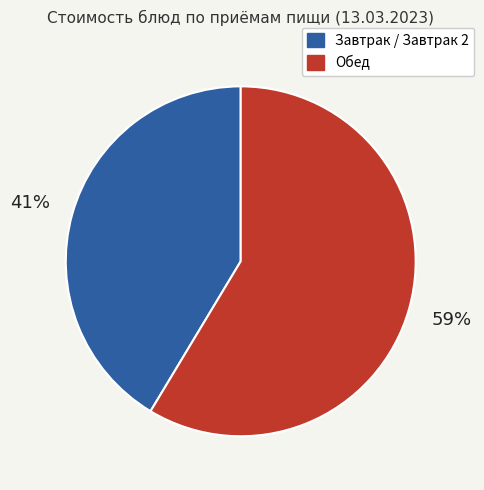

Does Завтрак / Завтрак 2 represent more than half of the total?

No